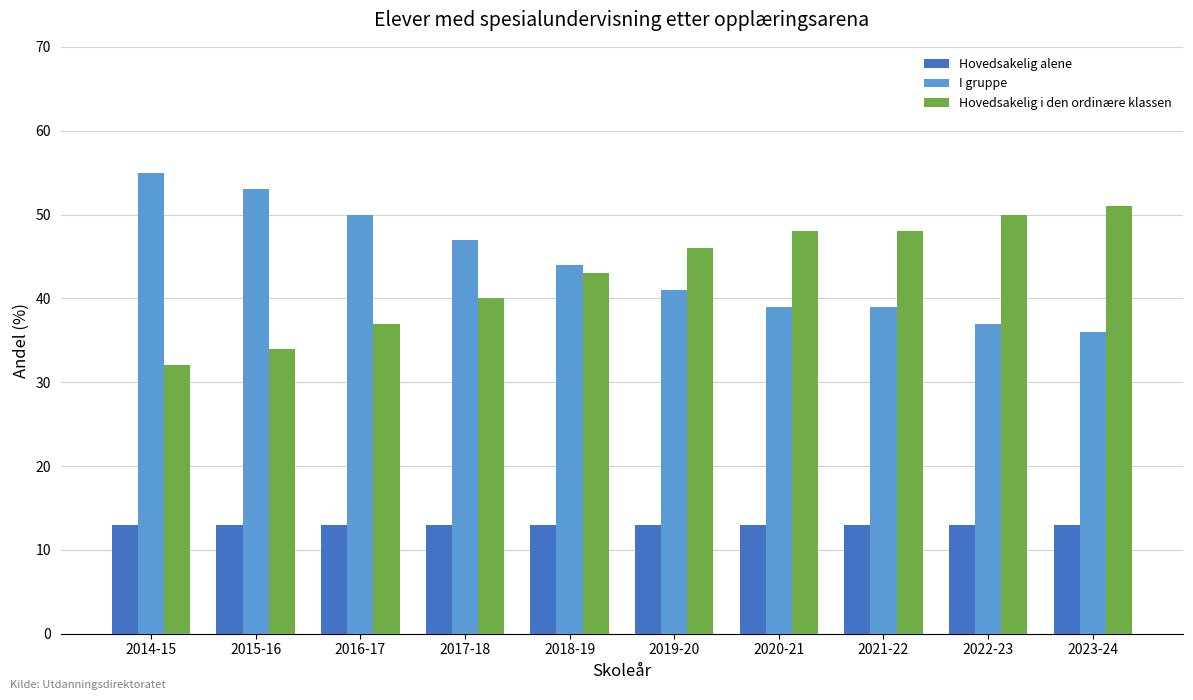

What is the approximate value of I gruppe at 2018-19?

44